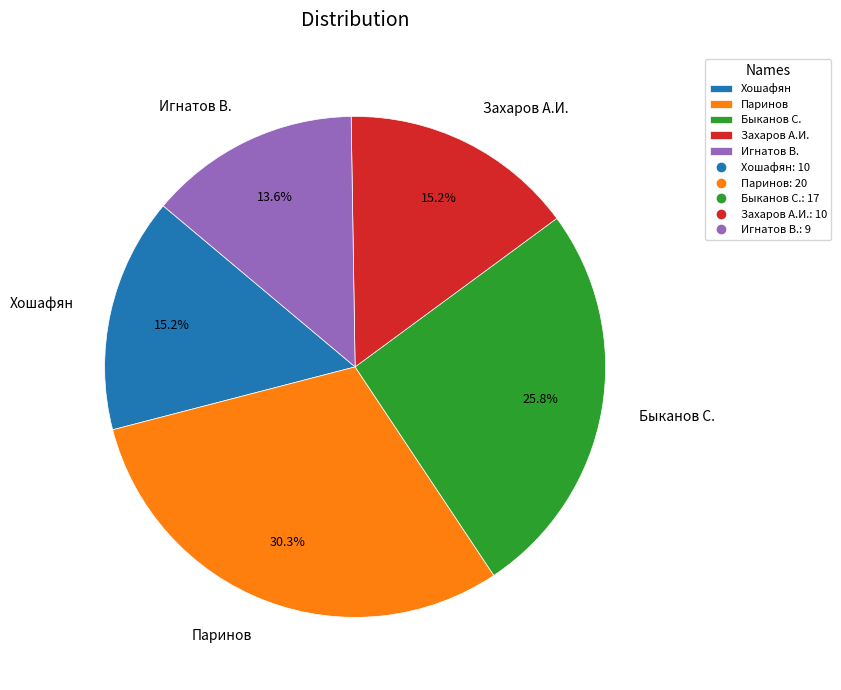

Approximately how many times larger is the value at Хошафян compared to Паринов?

0.5